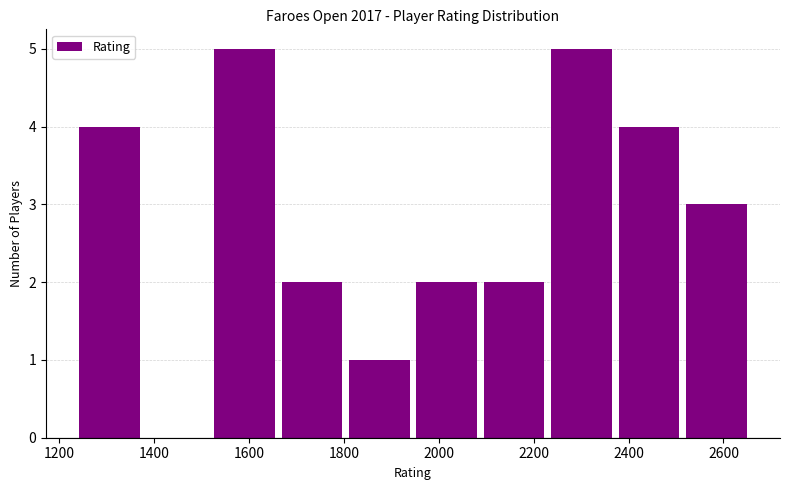

Reading left to right, transcribe this chart: for each bar, give the range it covers on the x-axis and its height. Neither the bar edges nor the heights are printed on the chart, so give them approximately, as read against the axes.

1240 to 1380: 4
1380 to 1520: 0
1520 to 1660: 5
1660 to 1800: 2
1800 to 1940: 1
1940 to 2080: 2
2080 to 2220: 2
2220 to 2380: 5
2380 to 2520: 4
2520 to 2660: 3